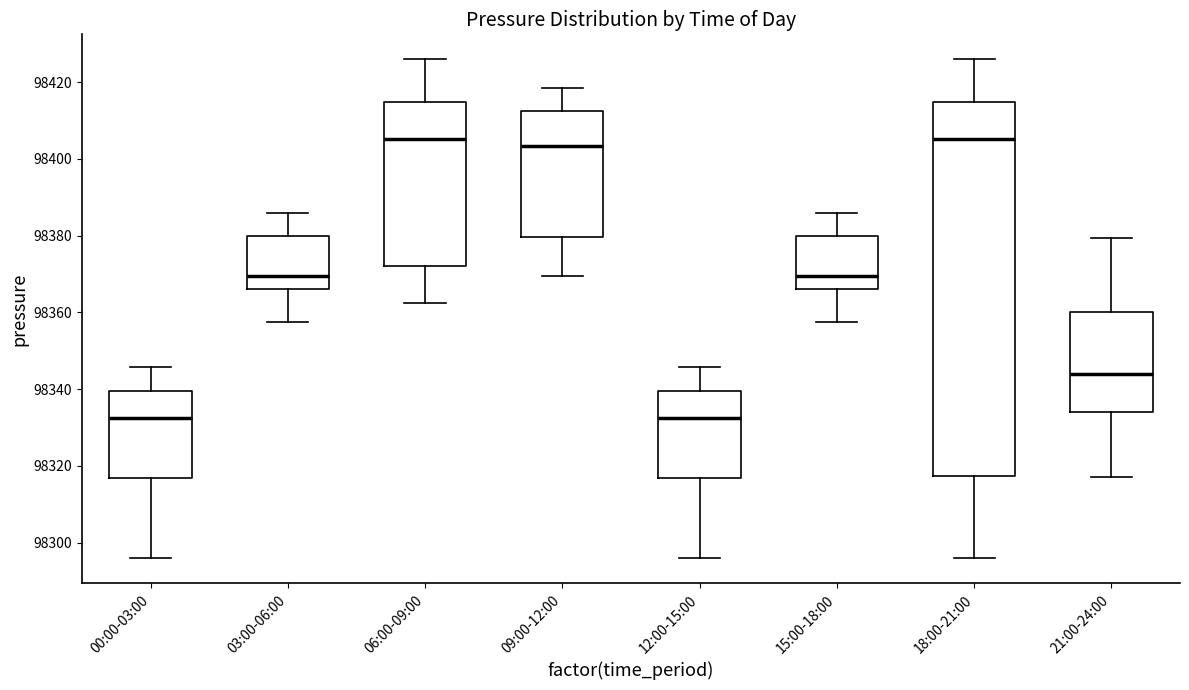

Reading left to right, read every box against the y-axis: the position of its median line, the range the box covers, and the ends of its whiskers. The values are not printed on the chart, so give them approximately, as read against the axis.

00:00-03:00: median 98332, box 98316 to 98340, whiskers 98296 to 98346
03:00-06:00: median 98370, box 98366 to 98380, whiskers 98358 to 98386
06:00-09:00: median 98406, box 98372 to 98414, whiskers 98362 to 98426
09:00-12:00: median 98404, box 98380 to 98412, whiskers 98370 to 98418
12:00-15:00: median 98332, box 98316 to 98340, whiskers 98296 to 98346
15:00-18:00: median 98370, box 98366 to 98380, whiskers 98358 to 98386
18:00-21:00: median 98406, box 98318 to 98414, whiskers 98296 to 98426
21:00-24:00: median 98344, box 98334 to 98360, whiskers 98318 to 98380